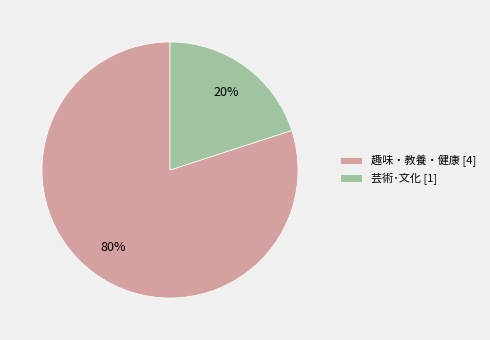

Combined, do 芸術･文化 [1] and 趣味・教養・健康 [4] account for over 50%?

Yes